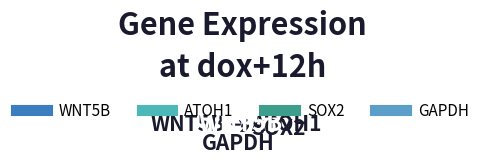

To the nearest percent, what is the average slice percentage?

25%